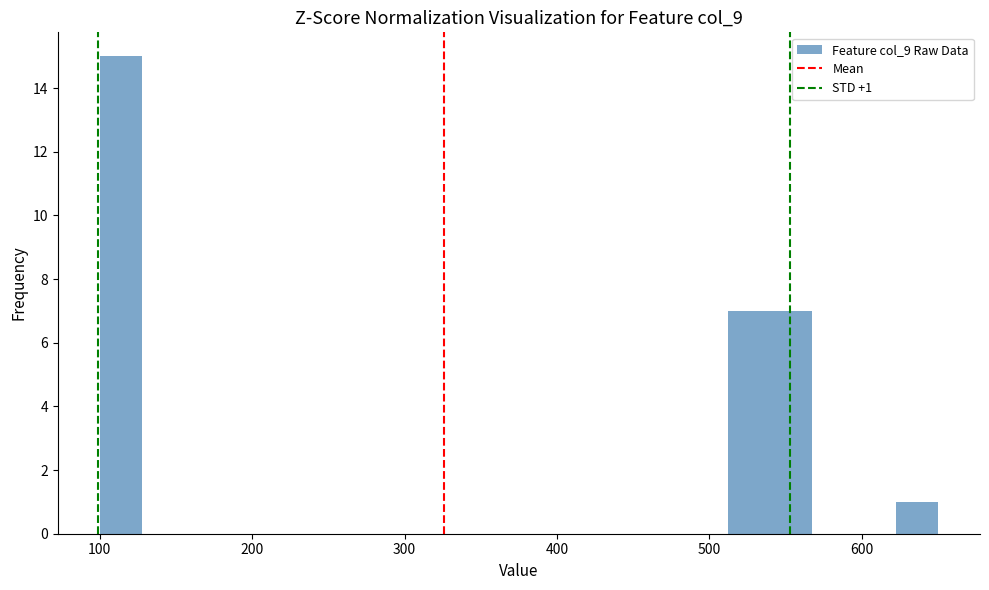

Read against the x-axis, roughly where is the centre of the tallest bar?

110